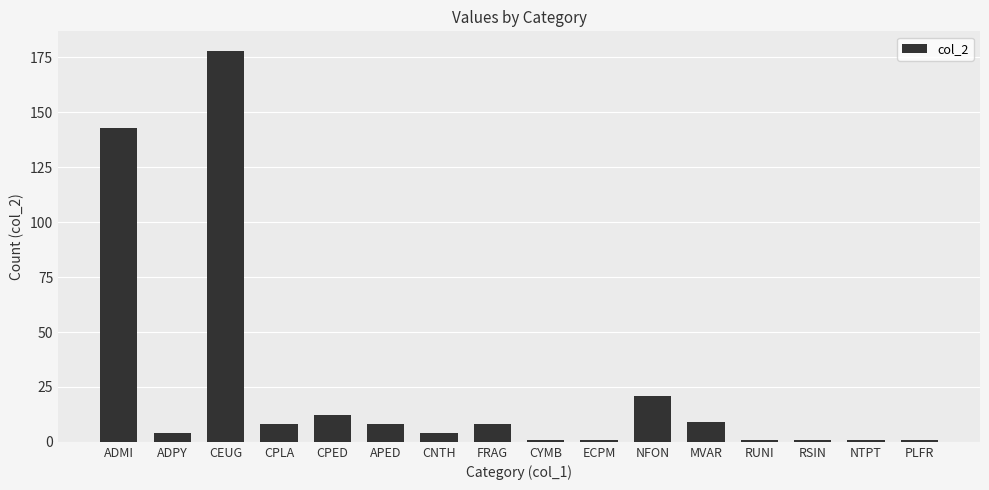

Are the bars horizontal?

No